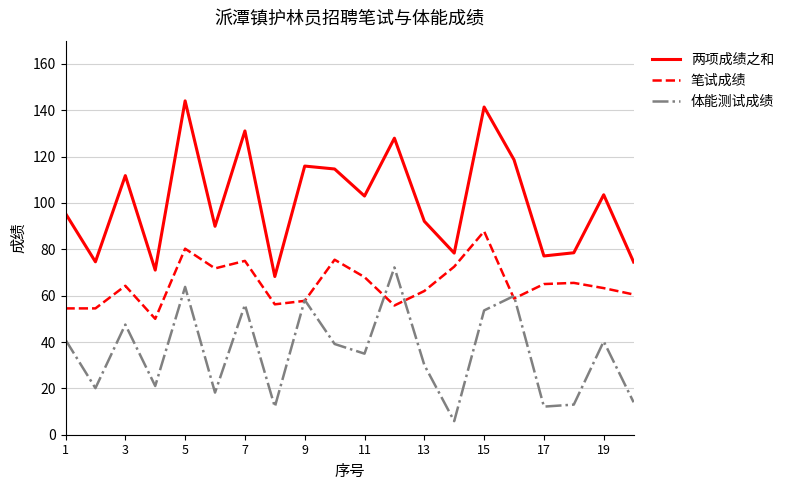

Which series has the widest spread of values?

两项成绩之和